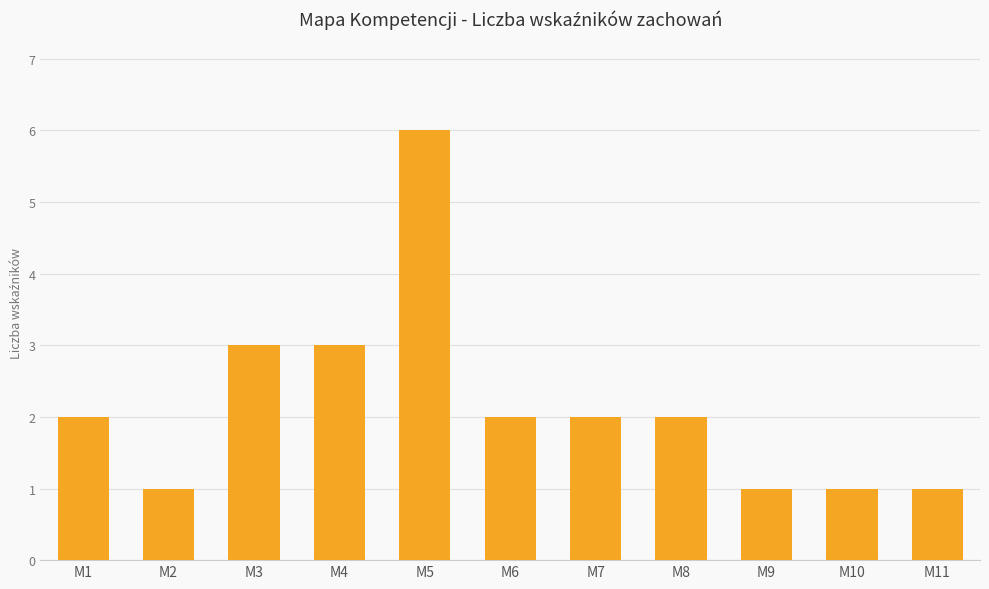

Reading left to right, list all the values displayed in this chart.

M1=2	M2=1	M3=3	M4=3	M5=6	M6=2	M7=2	M8=2	M9=1	M10=1	M11=1